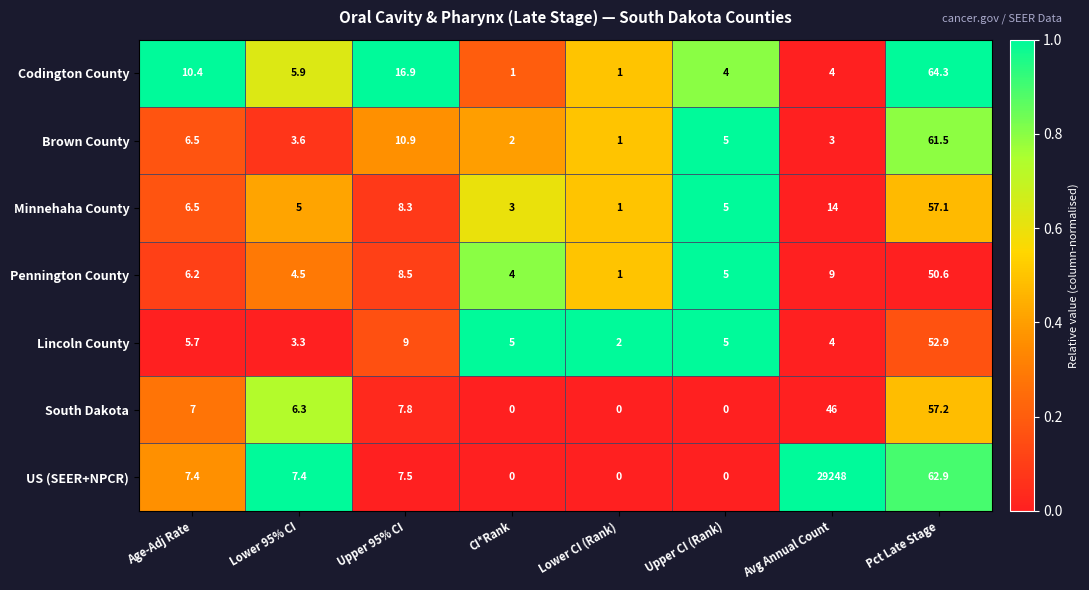

The value of Brown County at Lower 95% CI is 5.3. True or false?

False